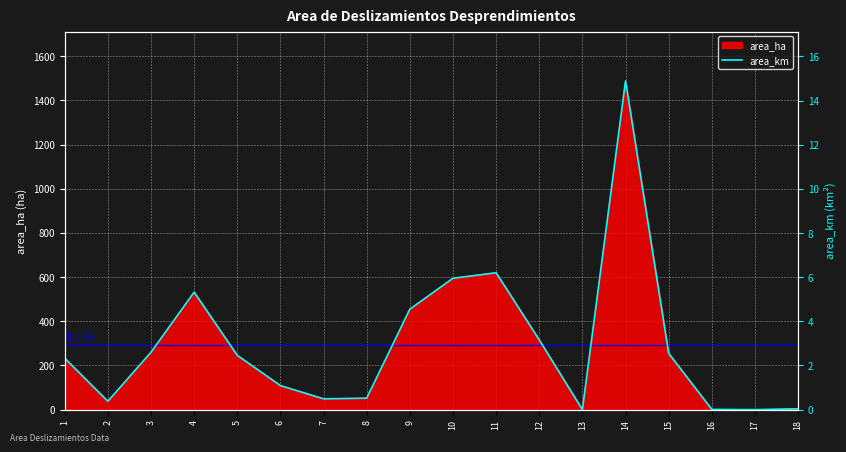

What is the difference between the values at 11 and 17?

6.2